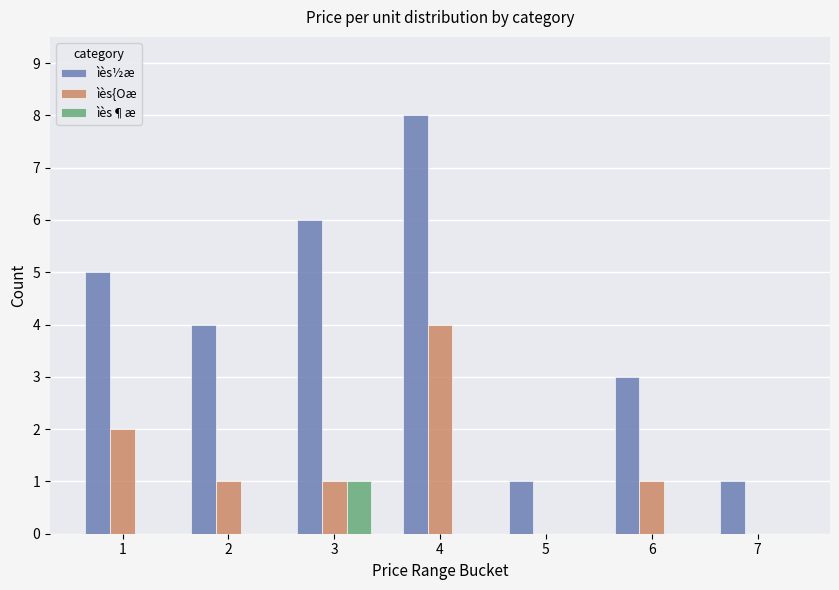

Which label corresponds to the largest value in the chart?

4